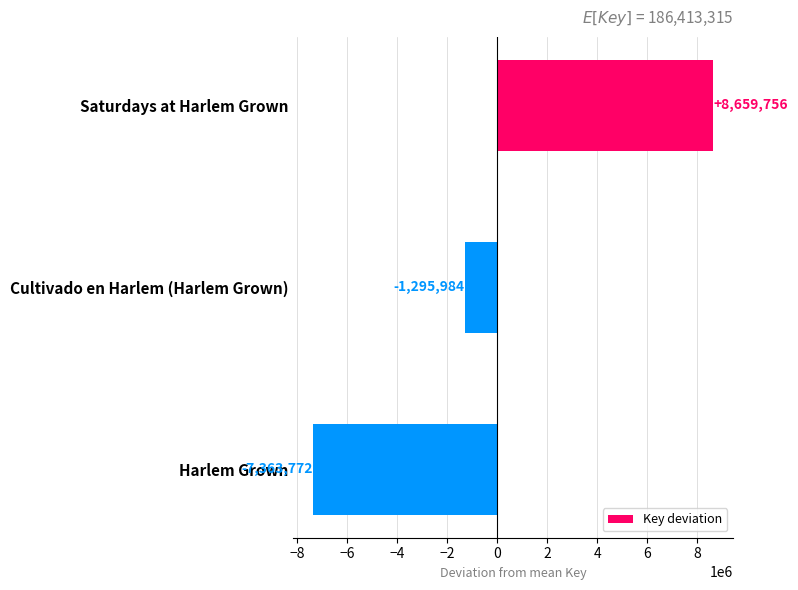

How many positive values are there?

1